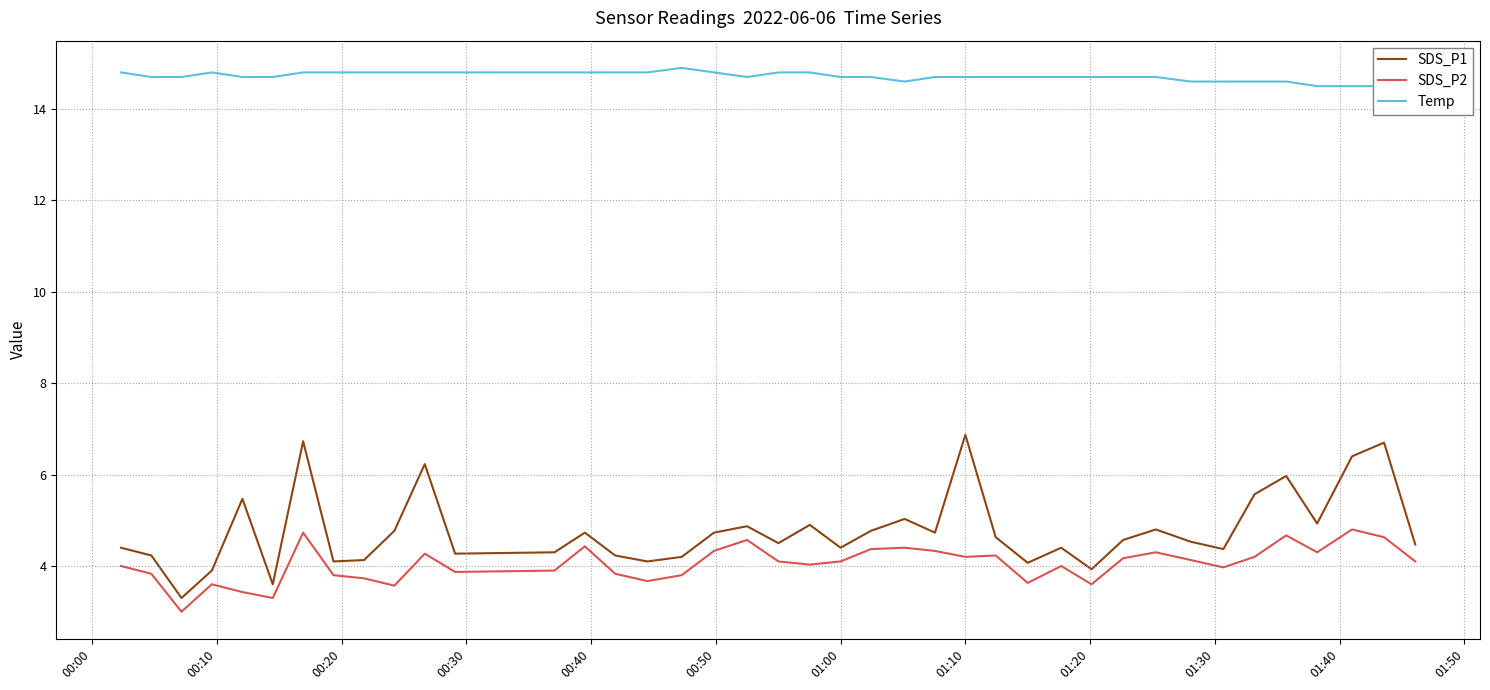

True or false: SDS_P2 and SDS_P1 cross at least once.

False